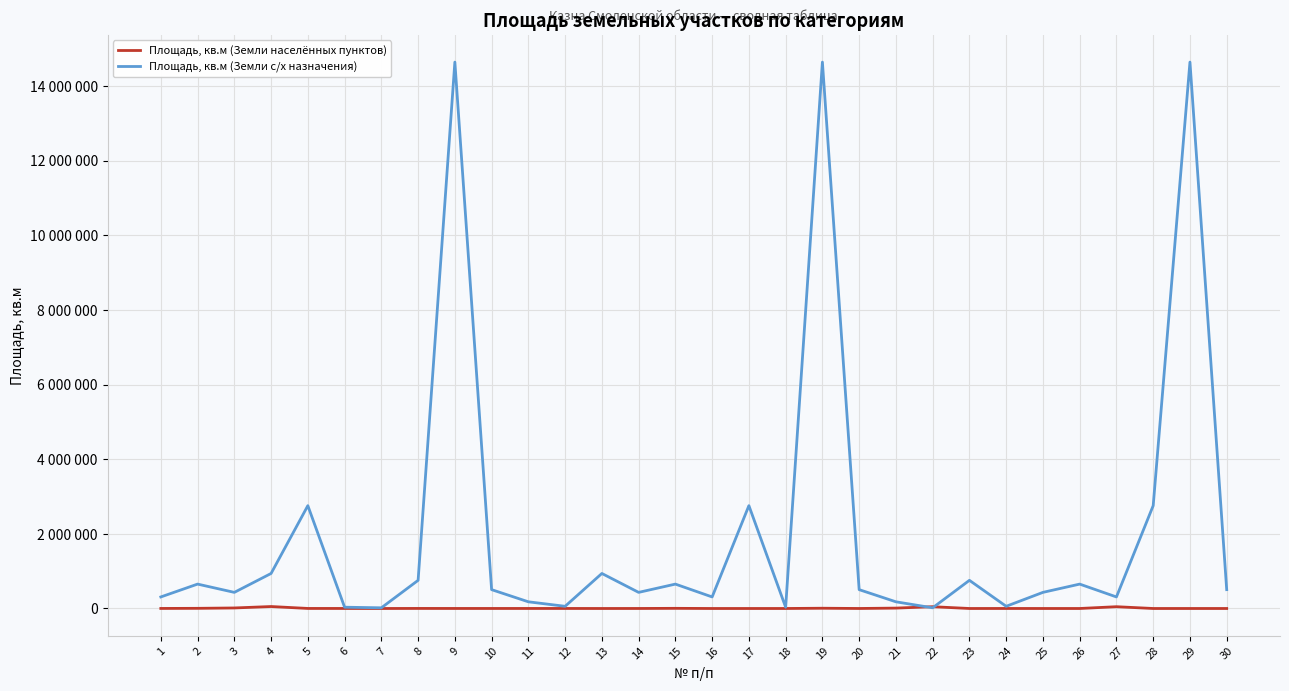

Does the chart have visible grid lines?

Yes